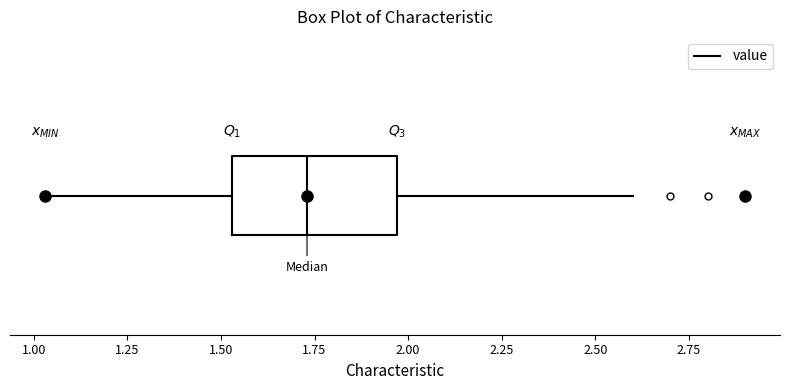

Where does the median line of the box sit on the x-axis? The values are not printed on the chart, so give them approximately, as read against the axis.

1.75